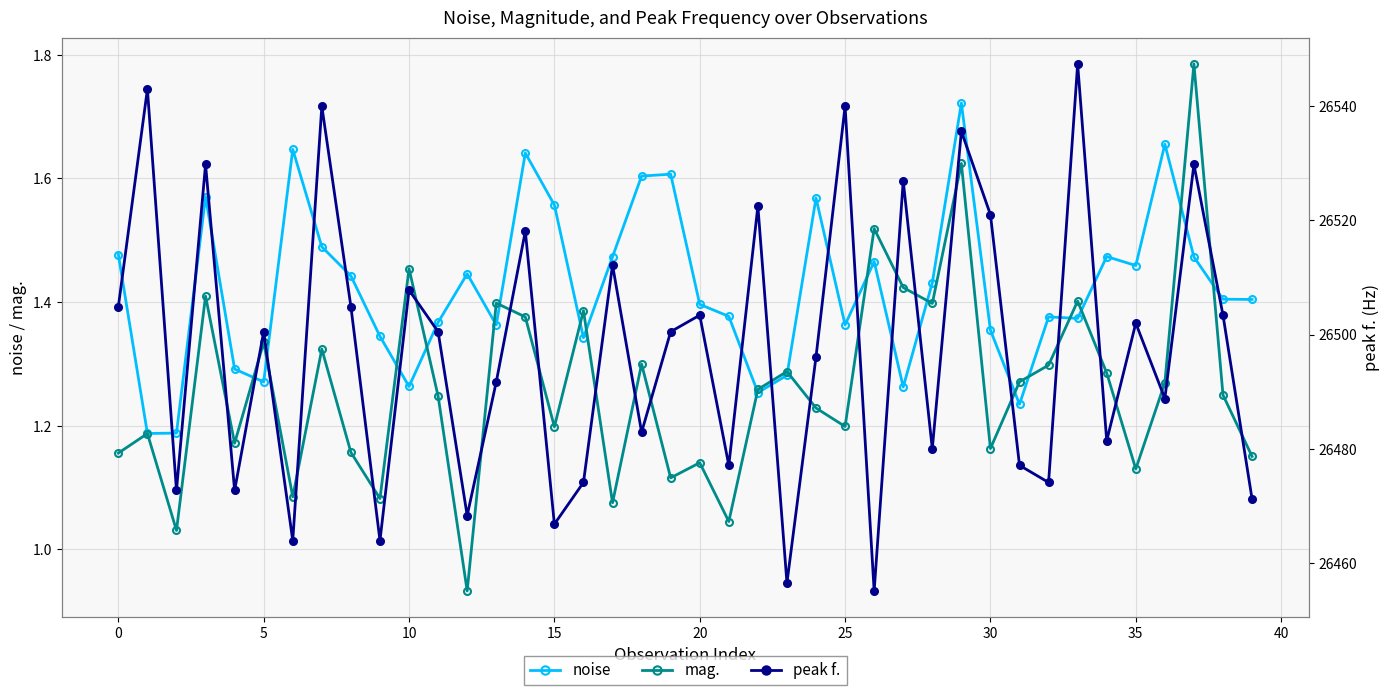

What is the sum of all mag. values?

50.6